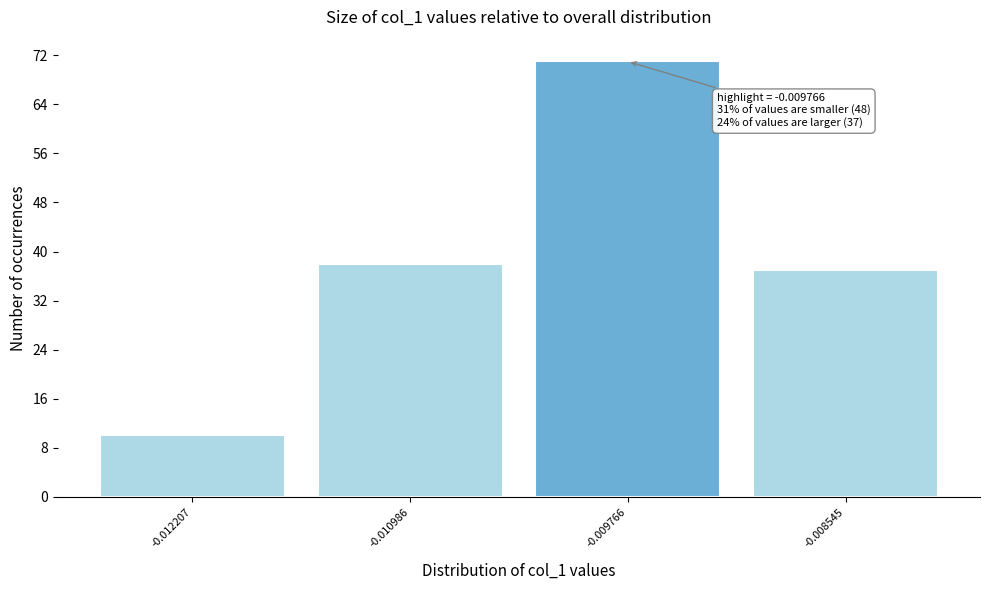

Reading left to right, extract all data points from this chart.

-0.012207=10	-0.010986=38	-0.009766=71	-0.008545=37